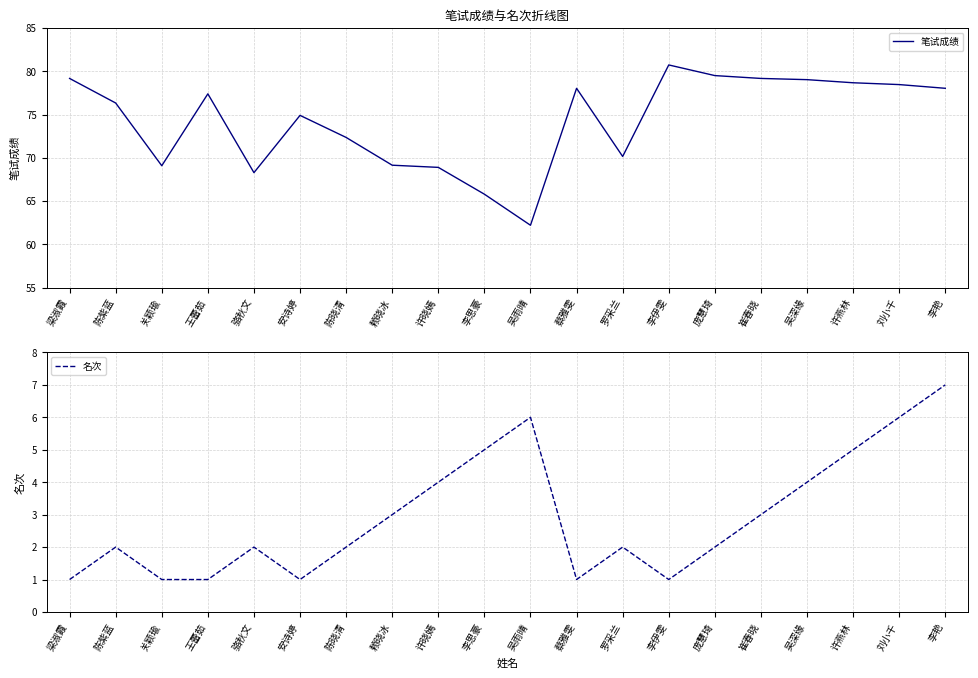

True or false: 笔试成绩 and 名次 cross at least once.

False